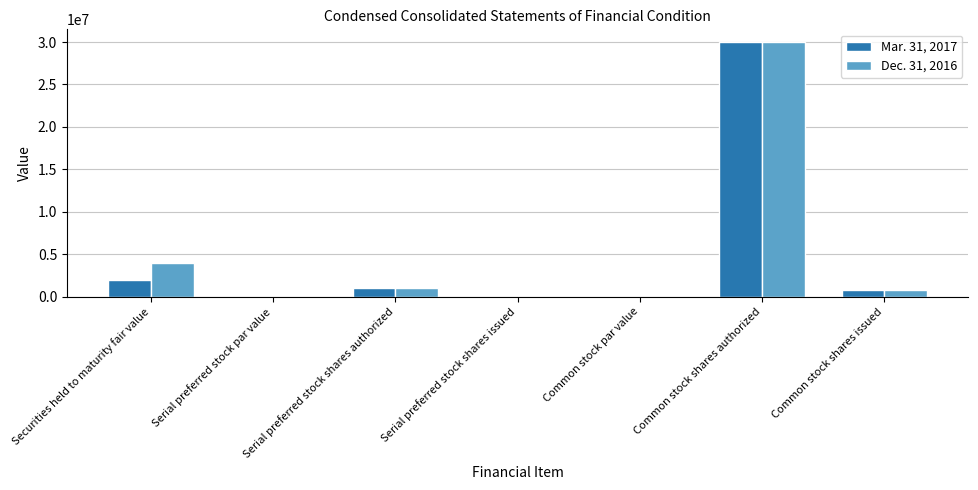

How many data points does each series have?

7